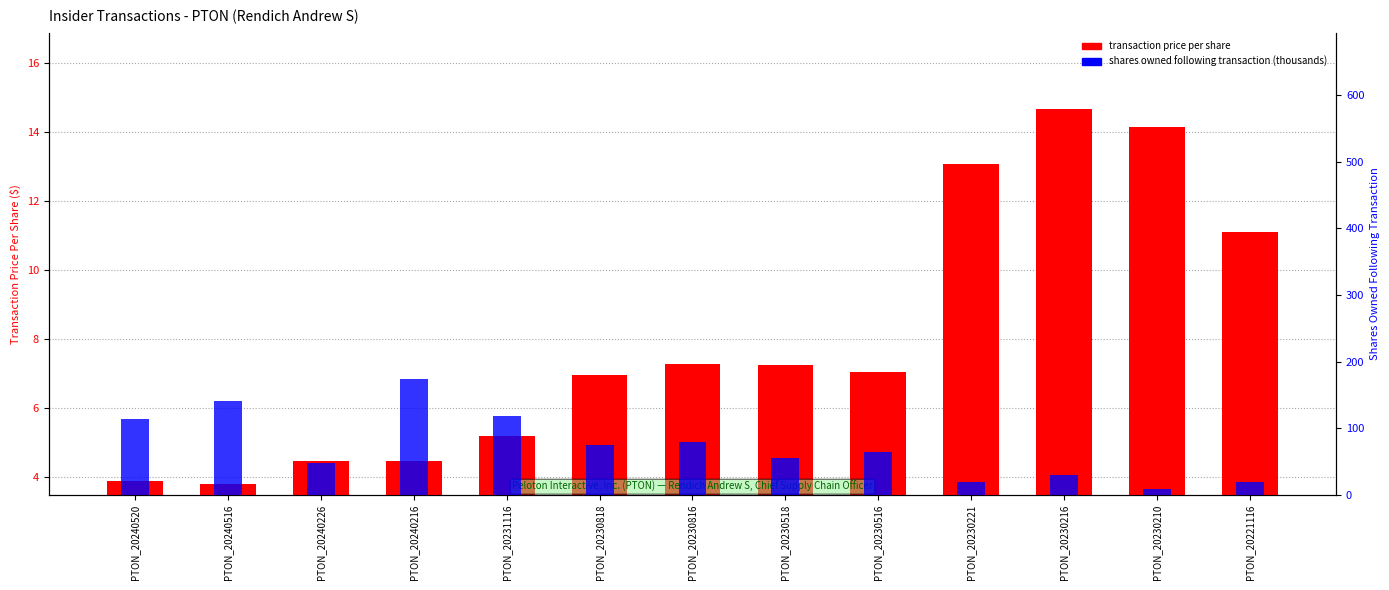

What is the spread (max minus min) of values at PTON_20240516?

140.7